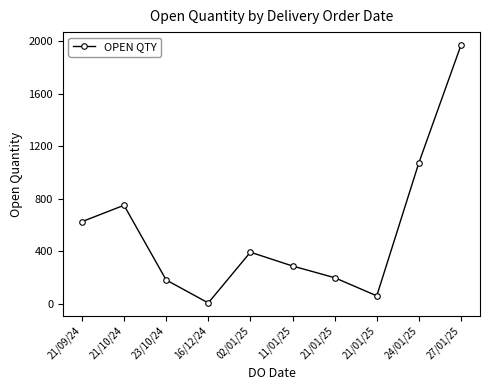

Does the chart have visible grid lines?

No